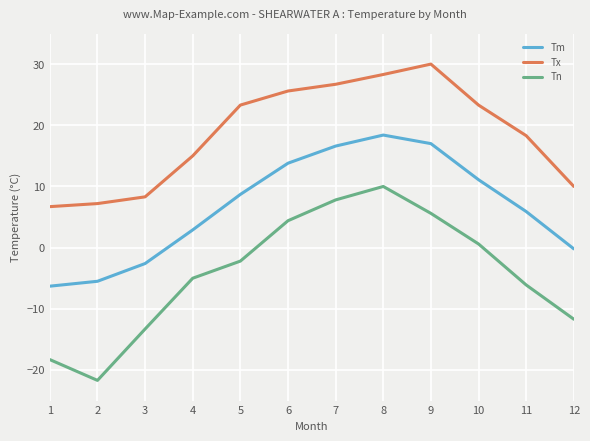

Which series changed the most between 6 and 8?

Tn